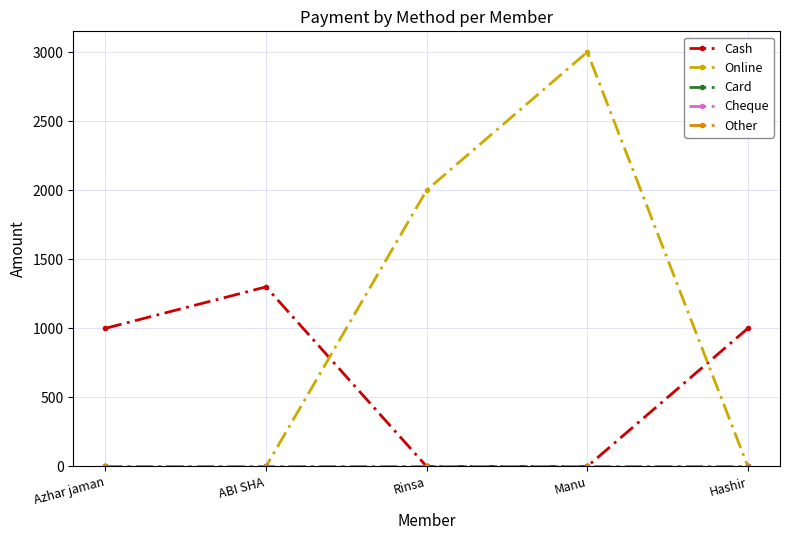

True or false: Other and Online cross at least once.

False